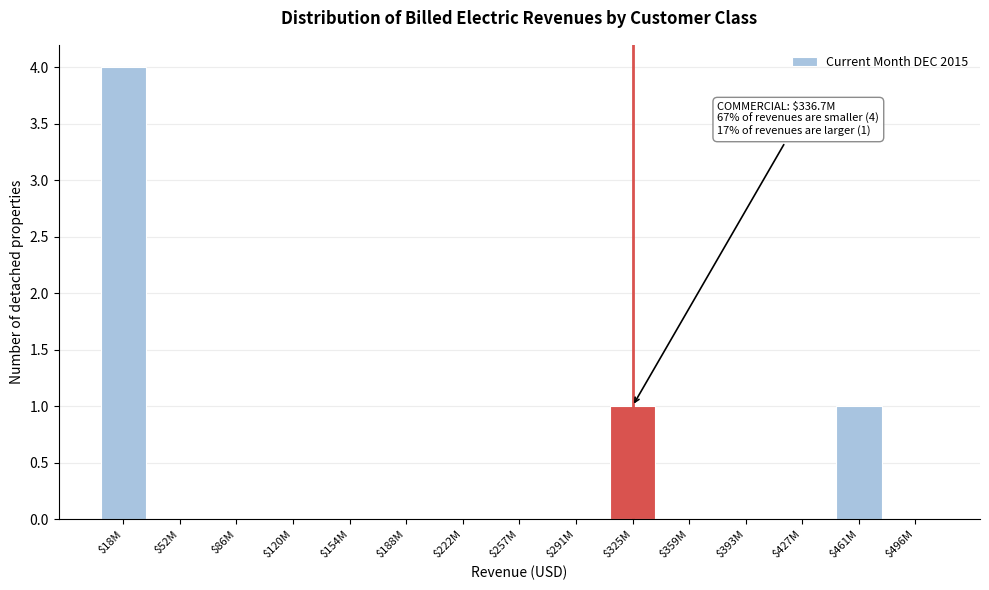

True or false: the data shows -1 at $154M.

False